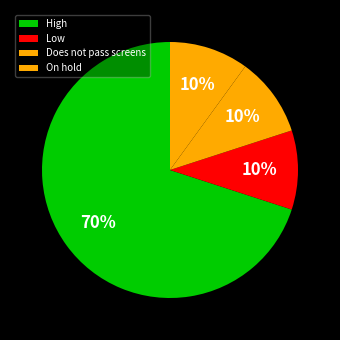

The High slice represents 70% of the pie. True or false?

True